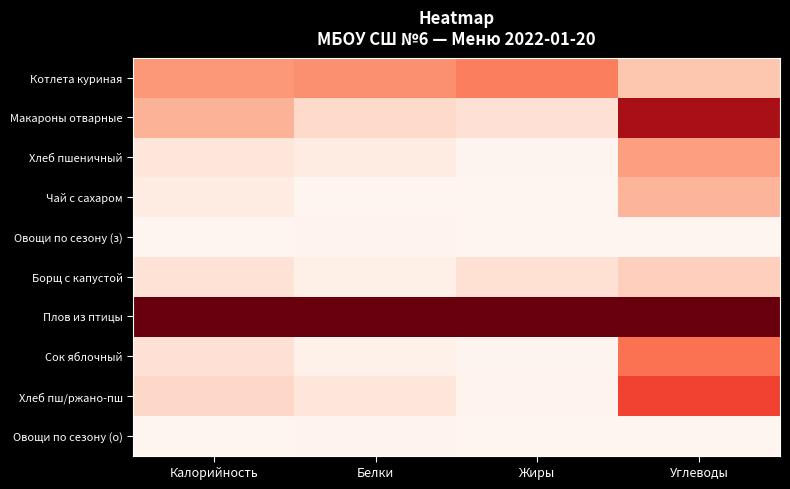

Reading right to left, list all the values displayed in this chart.

Котлета куриная: Углеводы=0.2	Жиры=0.4	Белки=0.4	Калорийность=0.4
Макароны отварные: Углеводы=0.9	Жиры=0.1	Белки=0.1	Калорийность=0.3
Хлеб пшеничный: Углеводы=0.3	Жиры=0.0	Белки=0.1	Калорийность=0.1
Чай с сахаром: Углеводы=0.3	Жиры=0.0	Белки=0.0	Калорийность=0.1
Овощи по сезону (з): Углеводы=0.0	Жиры=0.0	Белки=0.0	Калорийность=0.0
Борщ с капустой: Углеводы=0.2	Жиры=0.1	Белки=0.0	Калорийность=0.1
Плов из птицы: Углеводы=1.0	Жиры=1.0	Белки=1.0	Калорийность=1.0
Сок яблочный: Углеводы=0.5	Жиры=0.0	Белки=0.0	Калорийность=0.1
Хлеб пш/ржано-пш: Углеводы=0.6	Жиры=0.0	Белки=0.1	Калорийность=0.2
Овощи по сезону (о): Углеводы=0.0	Жиры=0.0	Белки=0.0	Калорийность=0.0